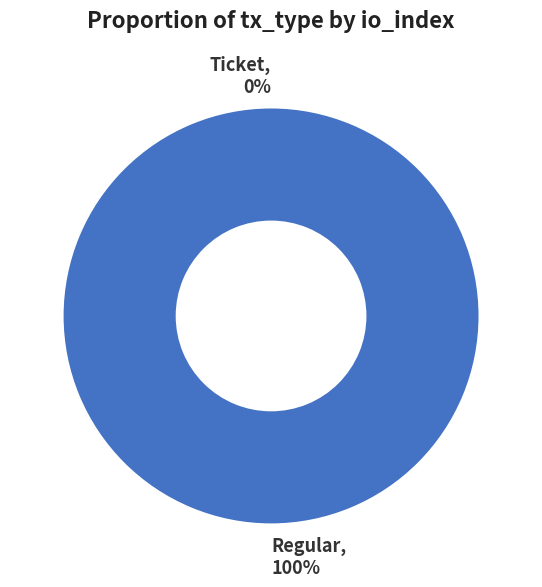

Is the sum of Regular and Ticket greater than half?

Yes